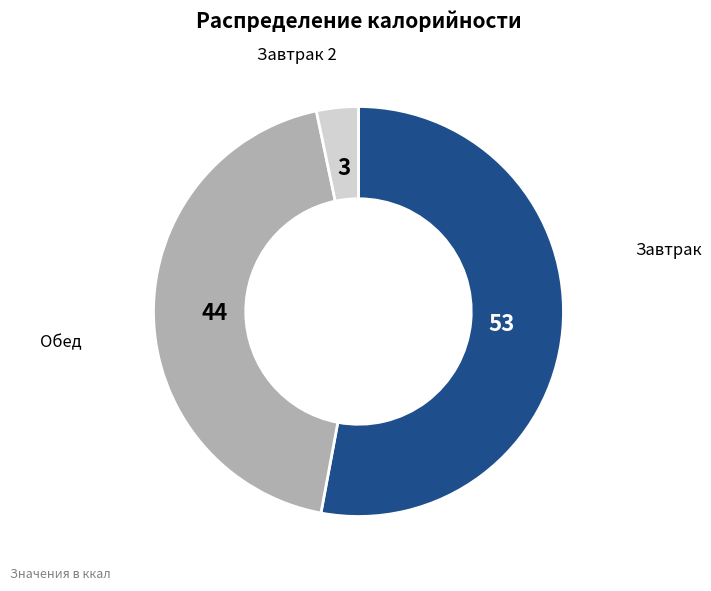

Is there a majority slice in this chart?

Yes